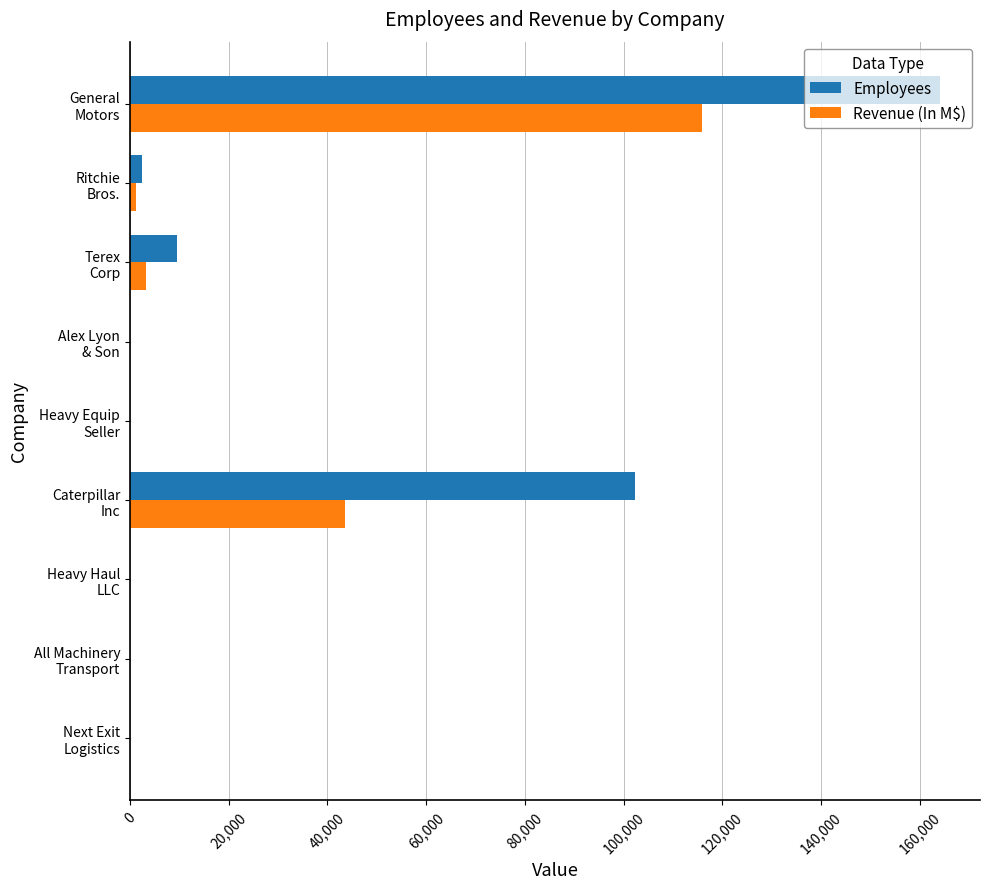

Which series has the largest total across all categories?

Employees